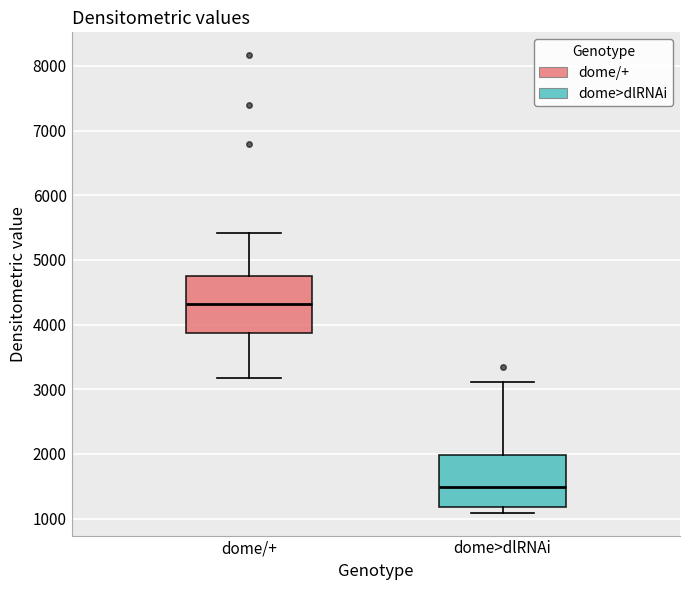

Where does the median line of the box for dome>dlRNAi sit on the y-axis? The values are not printed on the chart, so give them approximately, as read against the axis.

1500